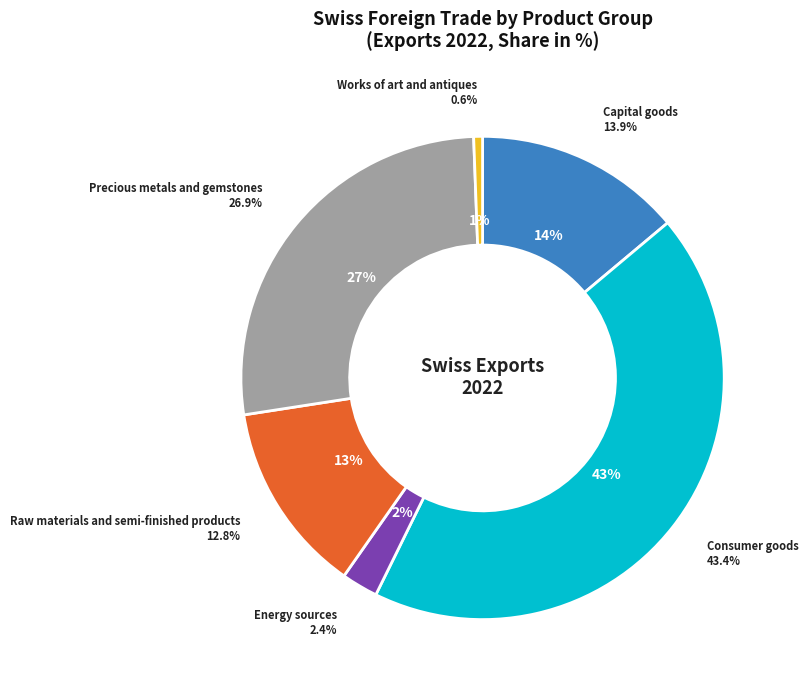

Rank the categories by value from lowest to highest.

Works of art and antiques, Energy sources, Raw materials and semi-finished products, Capital goods, Precious metals and gemstones, Consumer goods